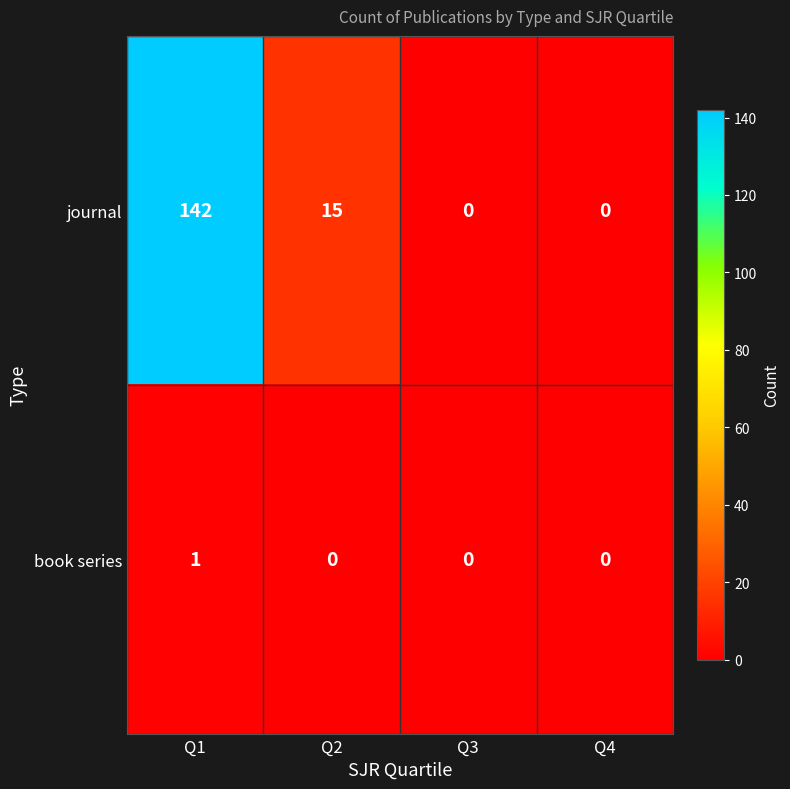

Reading left to right, list all the values displayed in this chart.

journal: 142	15	0	0
book series: 1	0	0	0